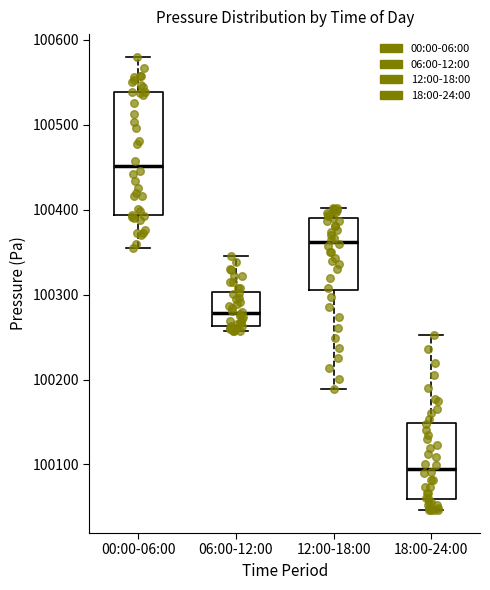

Reading left to right, read every box against the y-axis: the position of its median line, the range the box covers, and the ends of its whiskers. The values are not printed on the chart, so give them approximately, as read against the axis.

00:00-06:00: median 100450, box 100390 to 100540, whiskers 100350 to 100580
06:00-12:00: median 100280, box 100260 to 100300, whiskers 100260 (just below the box's lower edge) to 100350
12:00-18:00: median 100360, box 100310 to 100390, whiskers 100190 to 100400
18:00-24:00: median 100100, box 100060 to 100150, whiskers 100050 to 100250